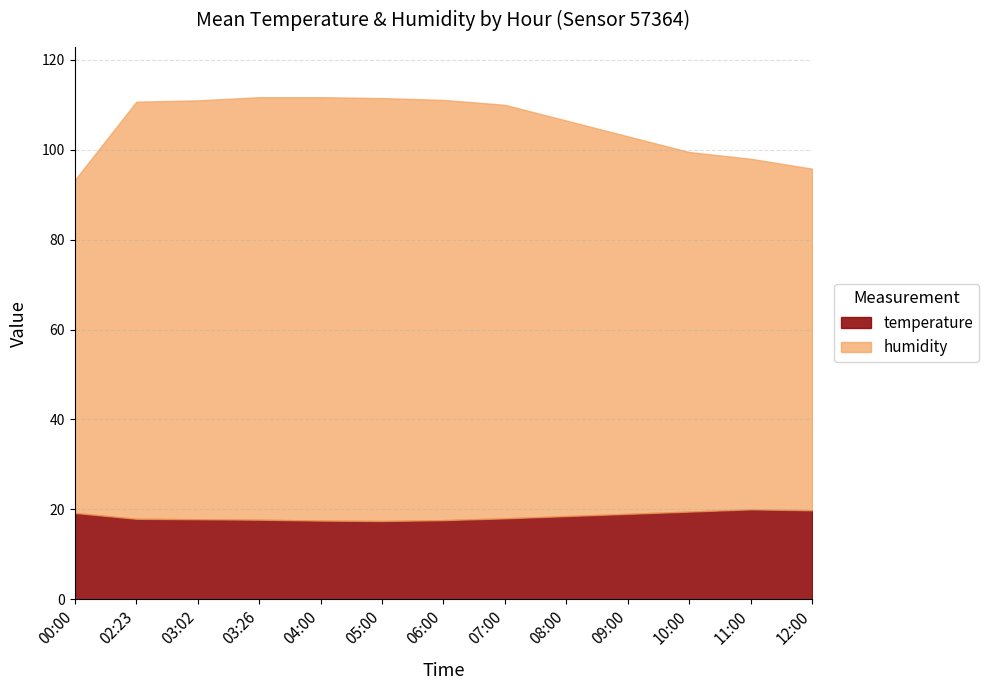

Does the chart display data point markers on the line(s)?

No